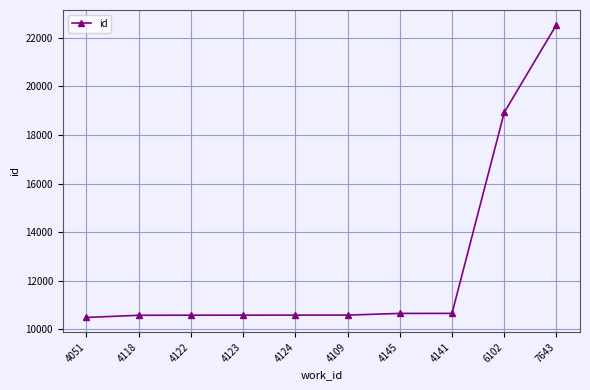

What is the label of the 9th point from the right?

4118